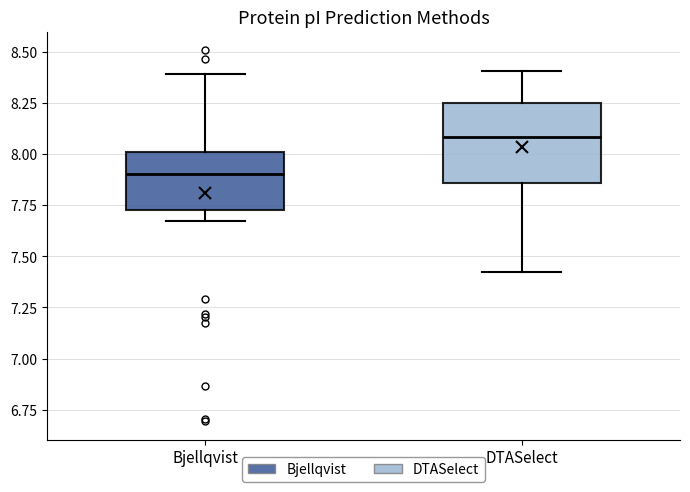

Comparing the boxes themselves (not the whiskers), which one is the tallest?

DTASelect